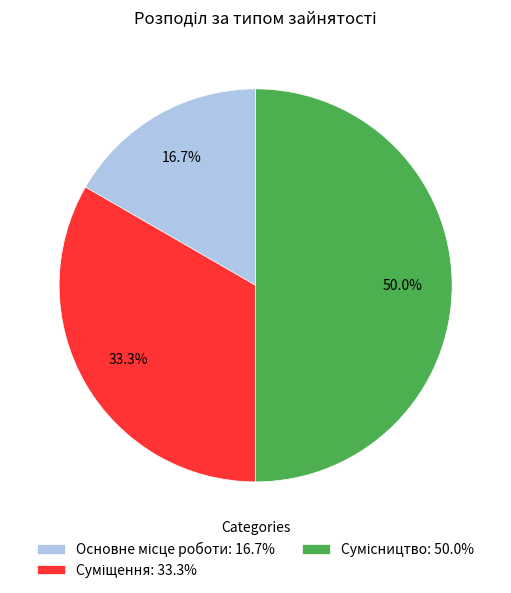

How many segments does this pie chart have?

3